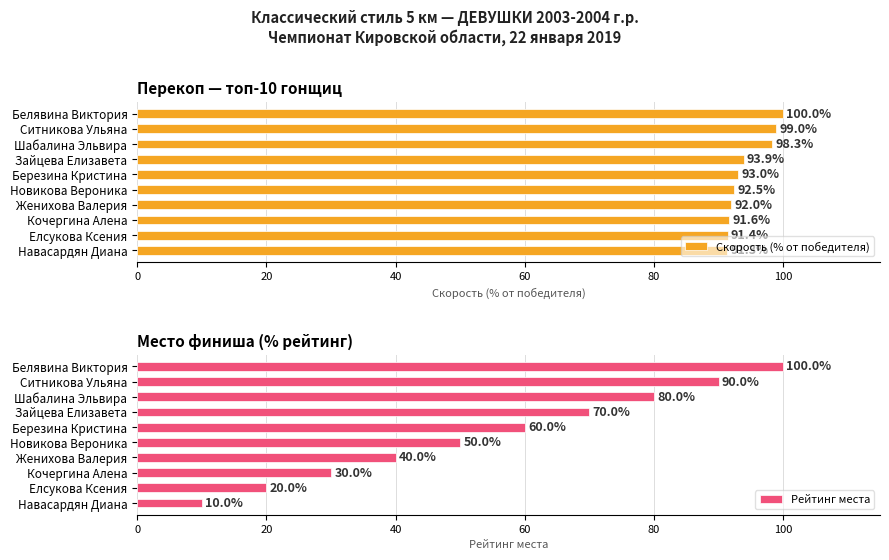

At which label is Рейтинг места closest to 55?

Новикова Вероника